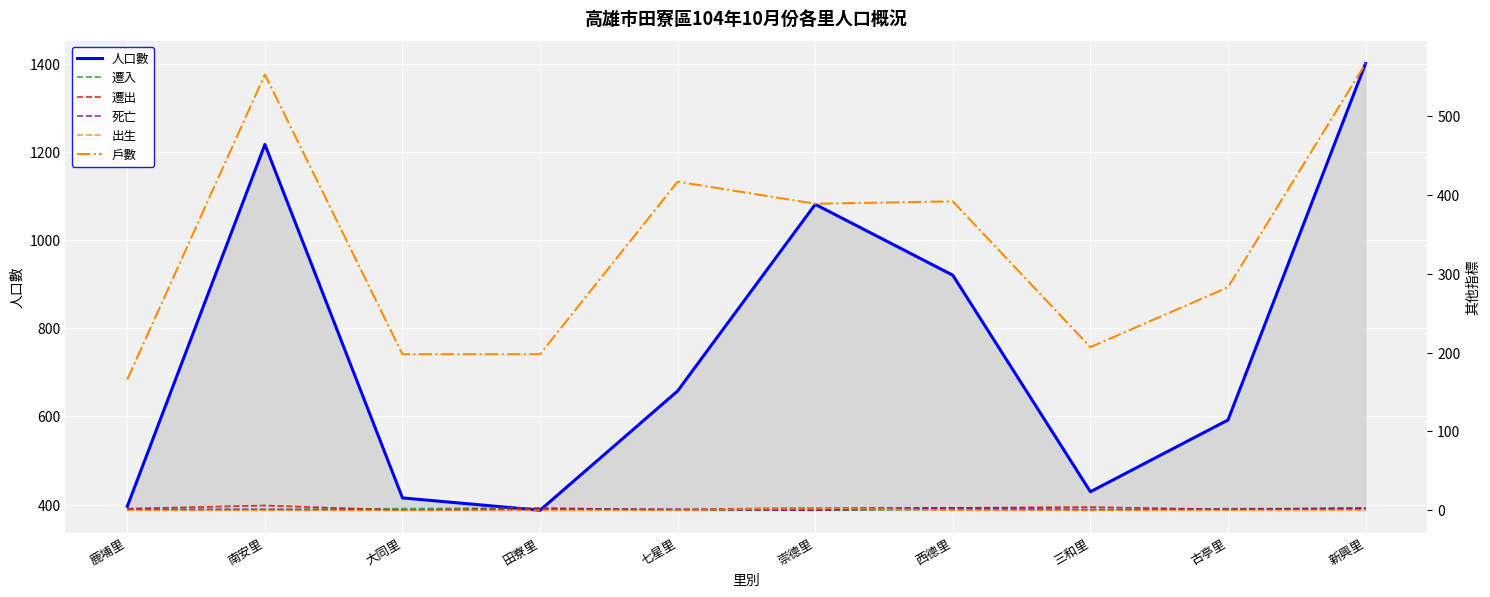

Which label corresponds to the largest value in the chart?

新興里